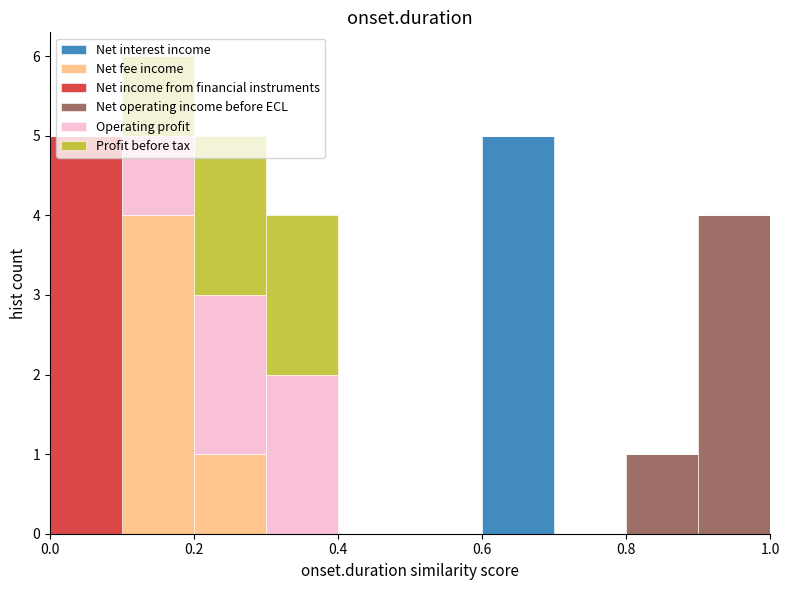

Which range on the x-axis has the tallest stacked bar (by total height)?

0.1 to 0.2